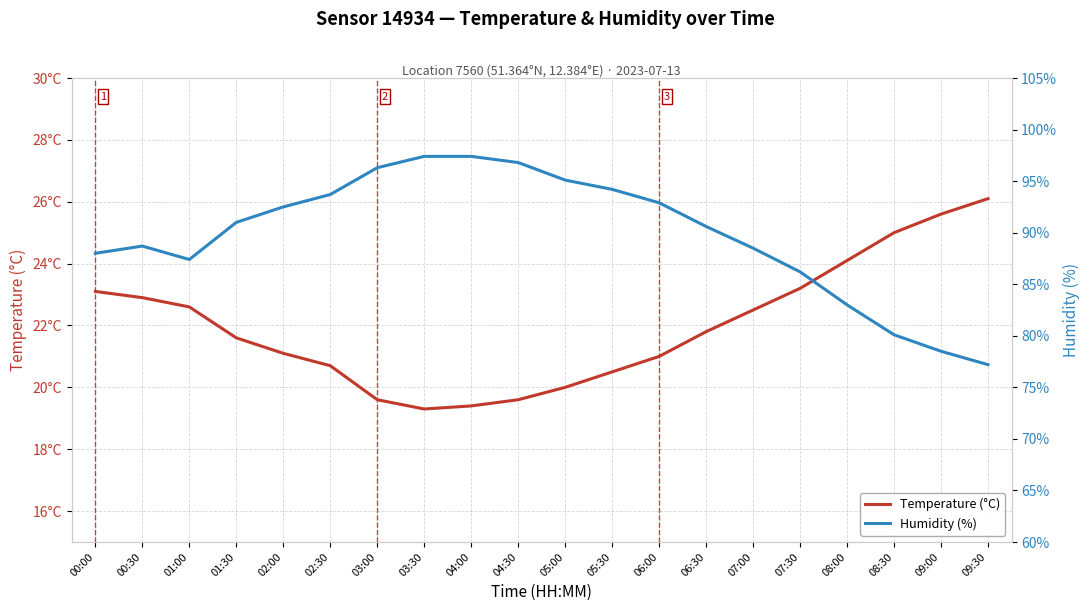

List the series in order of their overall mean, lowest first.

Temperature (°C), Humidity (%)